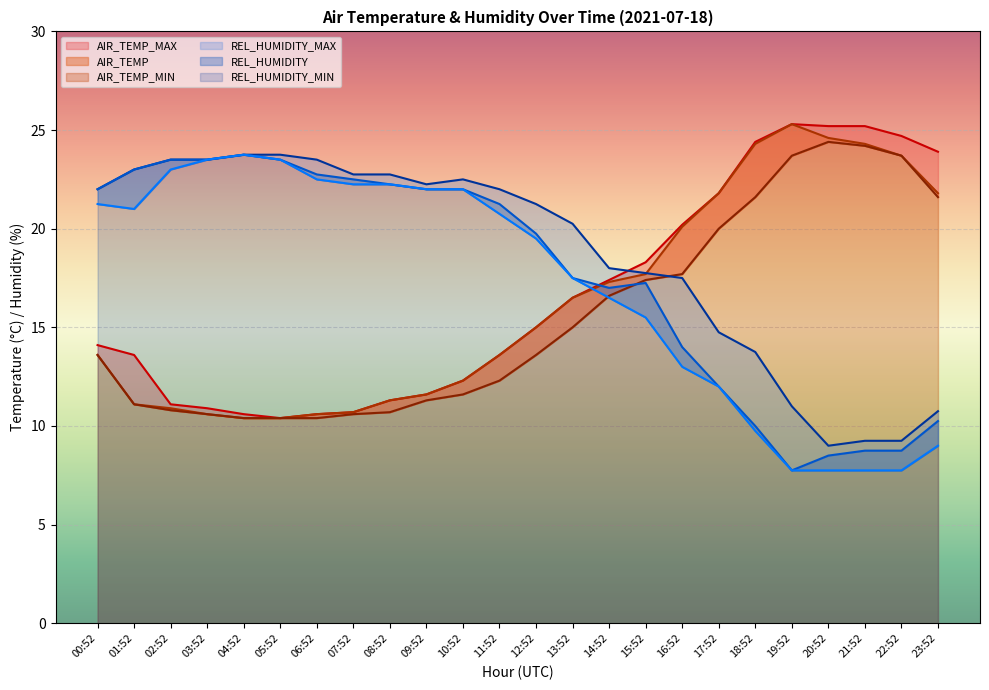

Read the AIR_TEMP_MIN value at 09:52.

11.3